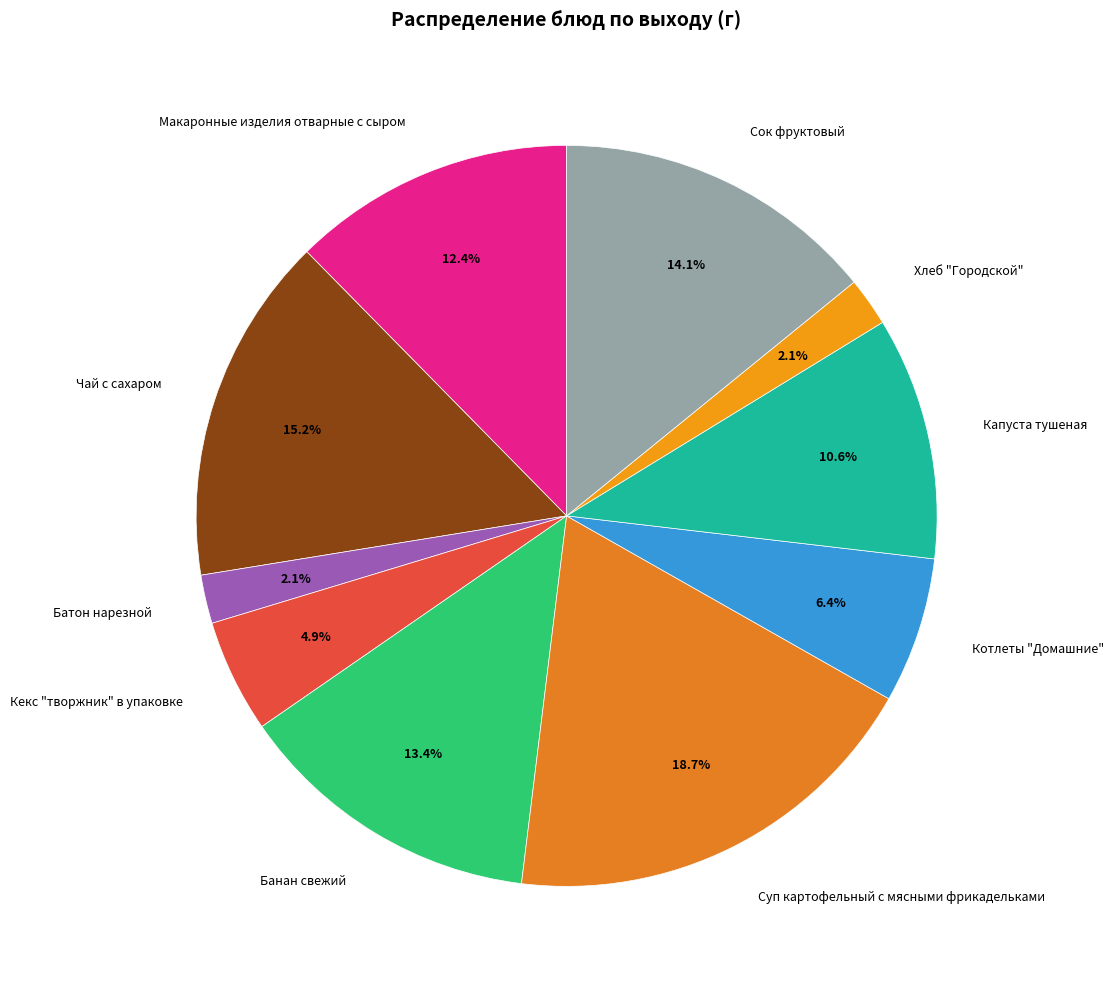

What is the ratio of the value at Банан свежий to the value at Суп картофельный с мясными фрикадельками?

0.7